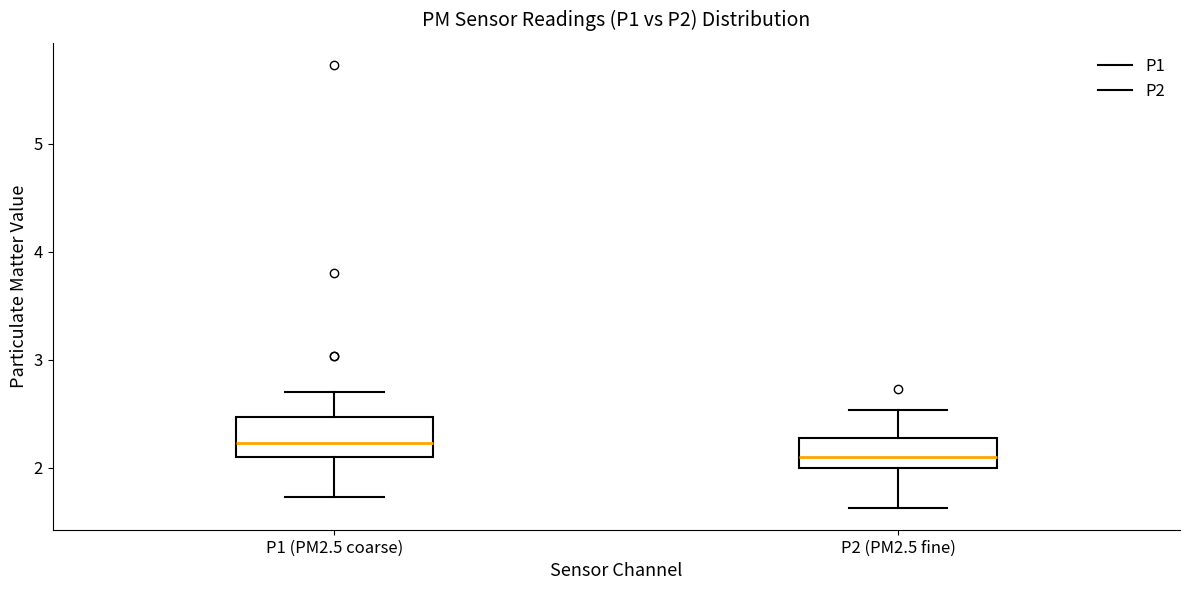

Comparing the boxes themselves (not the whiskers), which one is the tallest?

P1 (PM2.5 coarse)